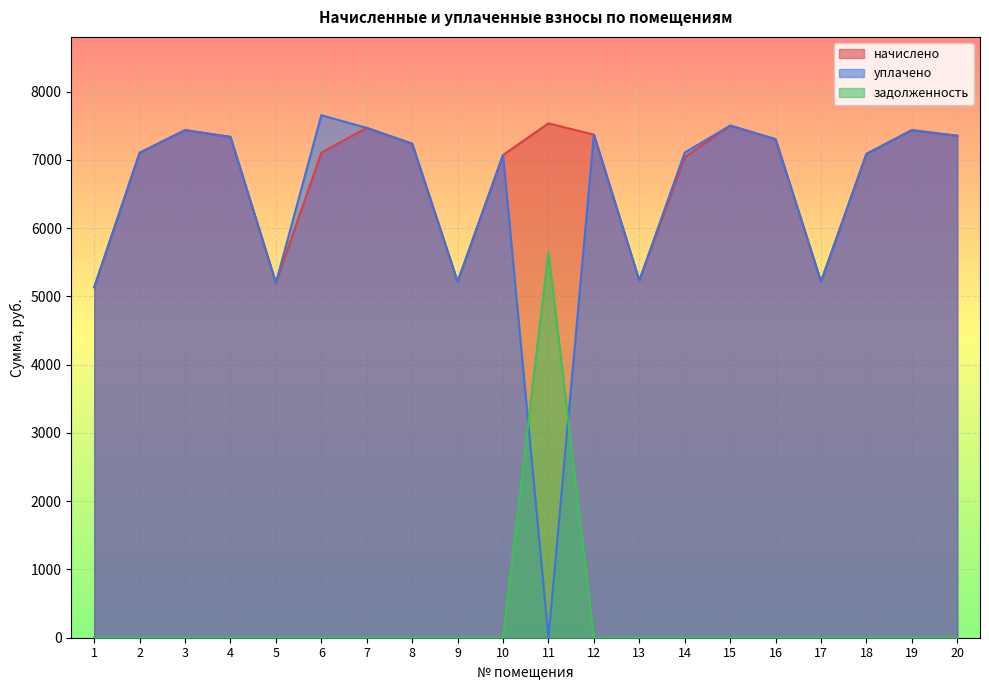

What is the spread (max minus min) of values at 5?

5199.8